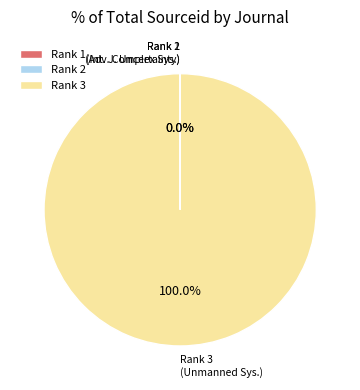

What is the majority slice?

Rank 3